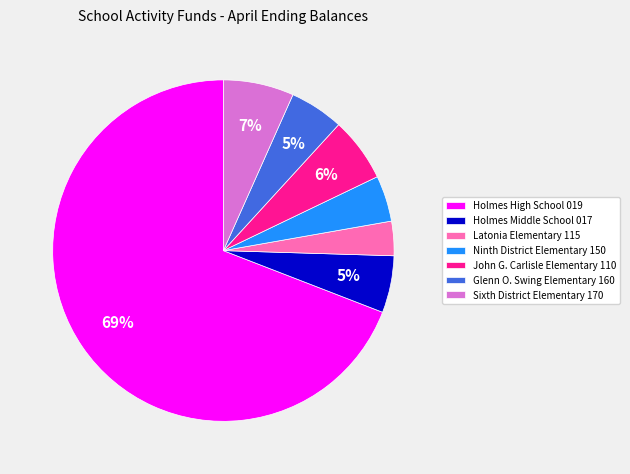

To the nearest percent, what is the combined percentage of Holmes High School 019 and Holmes Middle School 017?

75%